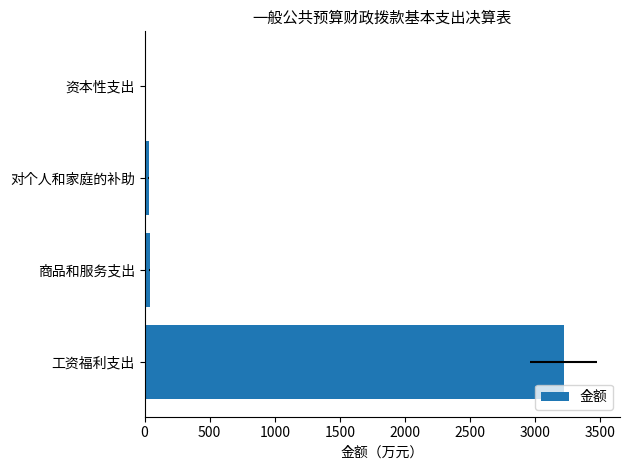

How many bars are there in total?

4